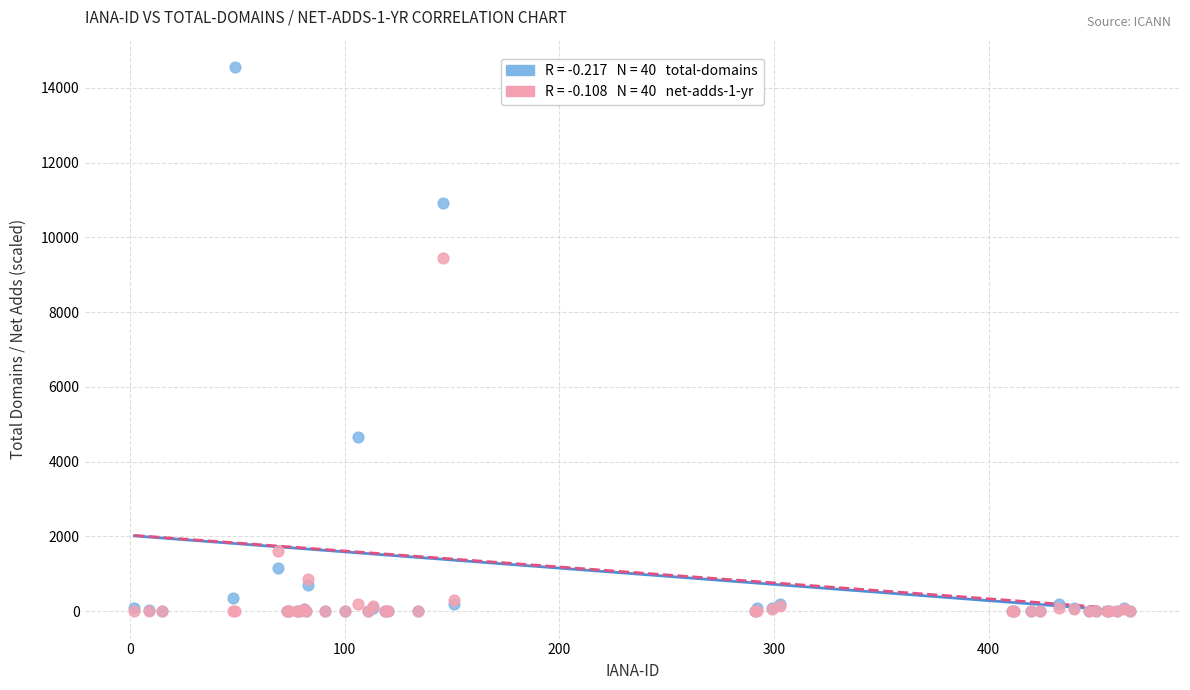

Across all series, what Y value is closest to 7279?

9450